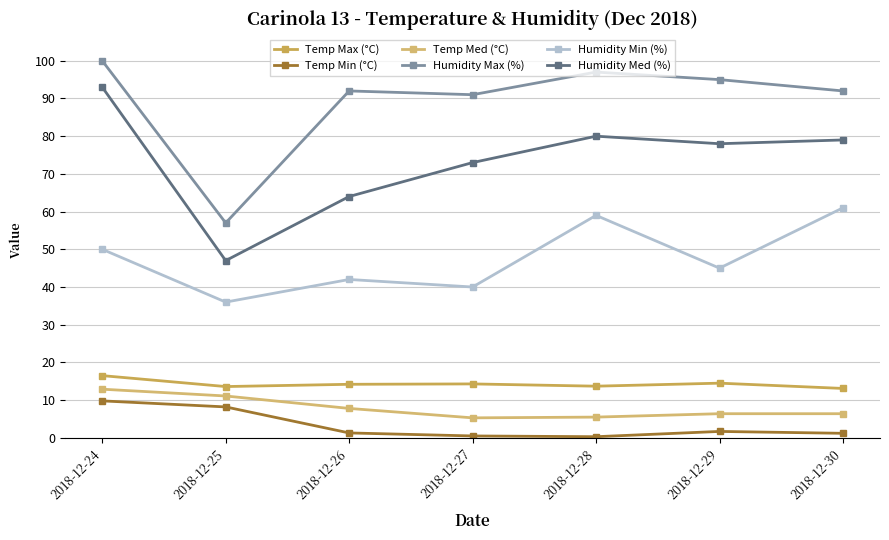

How many categories are shown in the chart?

7